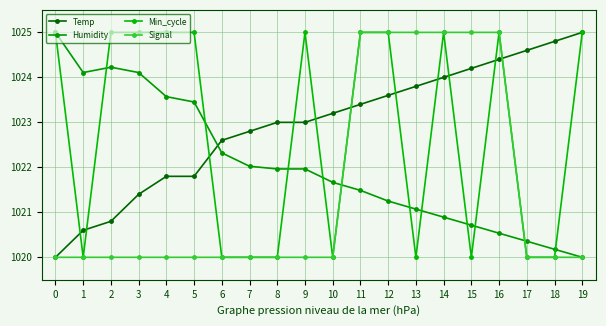

How many distinct data groups are displayed?

4